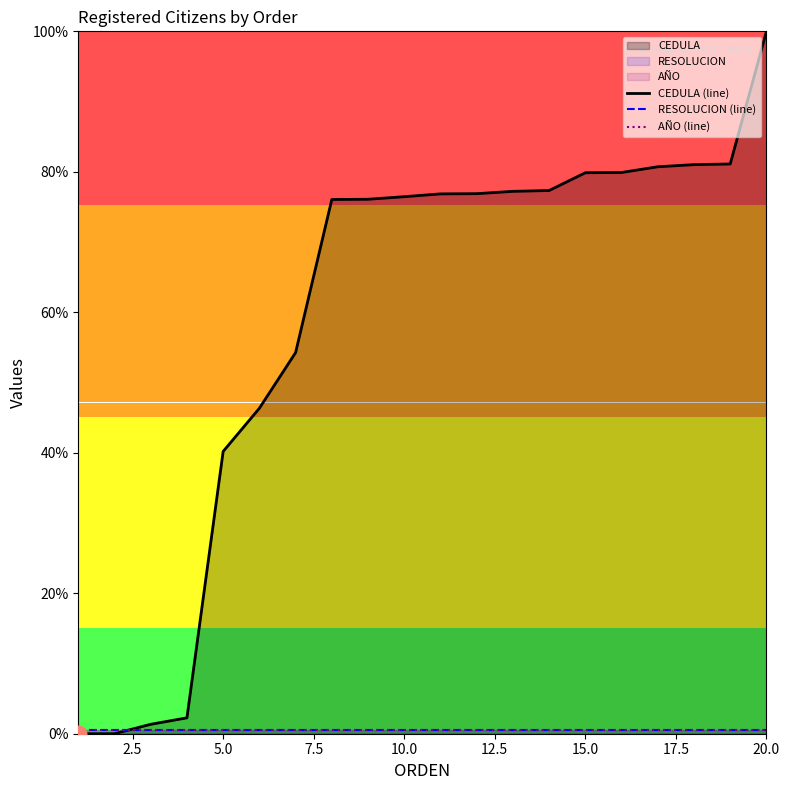

What are all the series names shown in the legend?

CEDULA (line), RESOLUCION (line), AÑO (line)